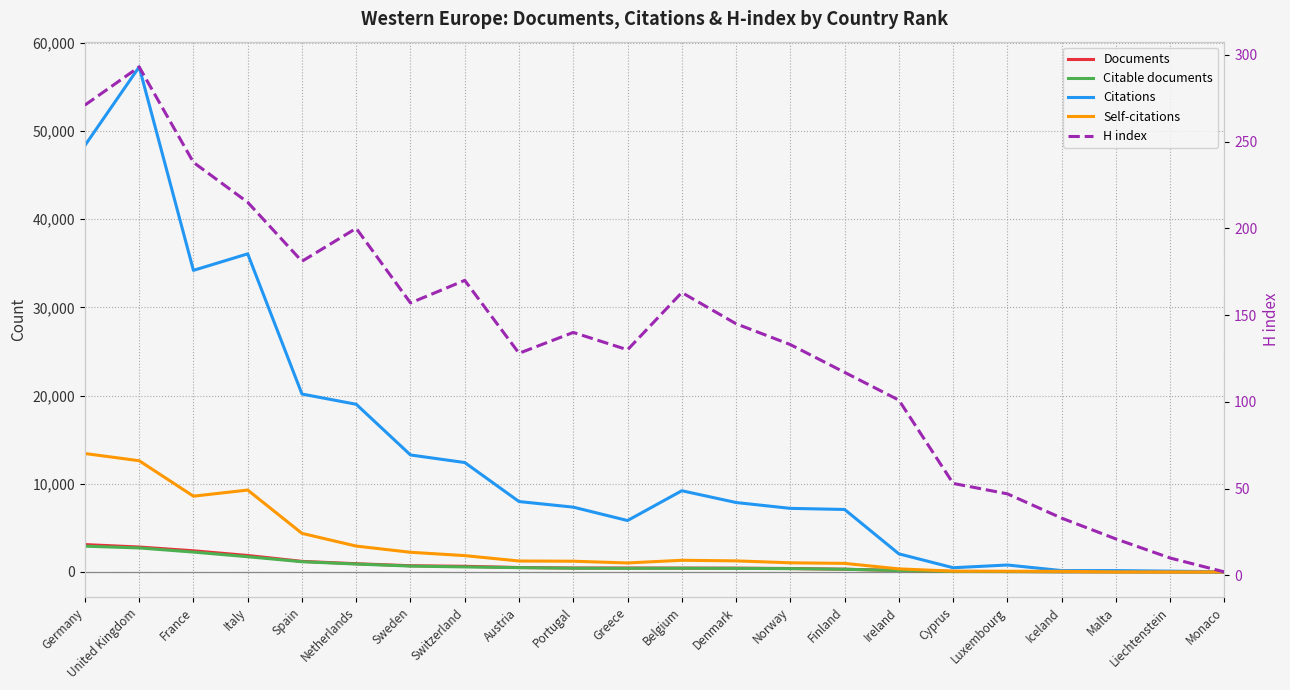

What is the value of the Citations point at the 3rd from the left?

34198